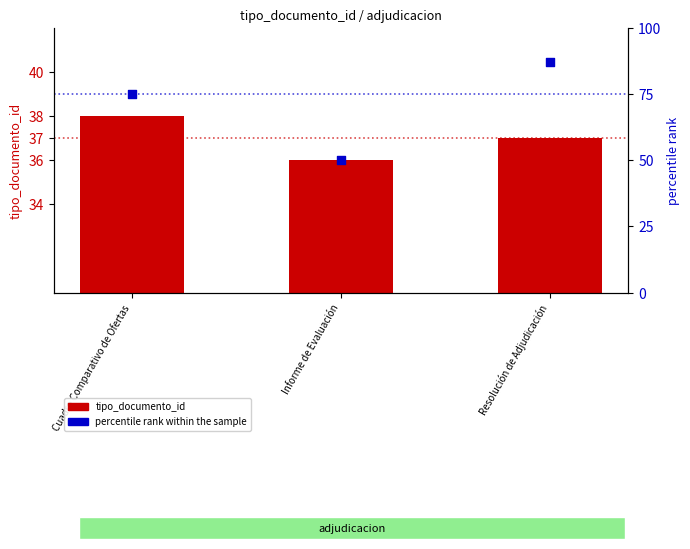

What are all the series names shown in the legend?

tipo_documento_id, percentile rank within the sample